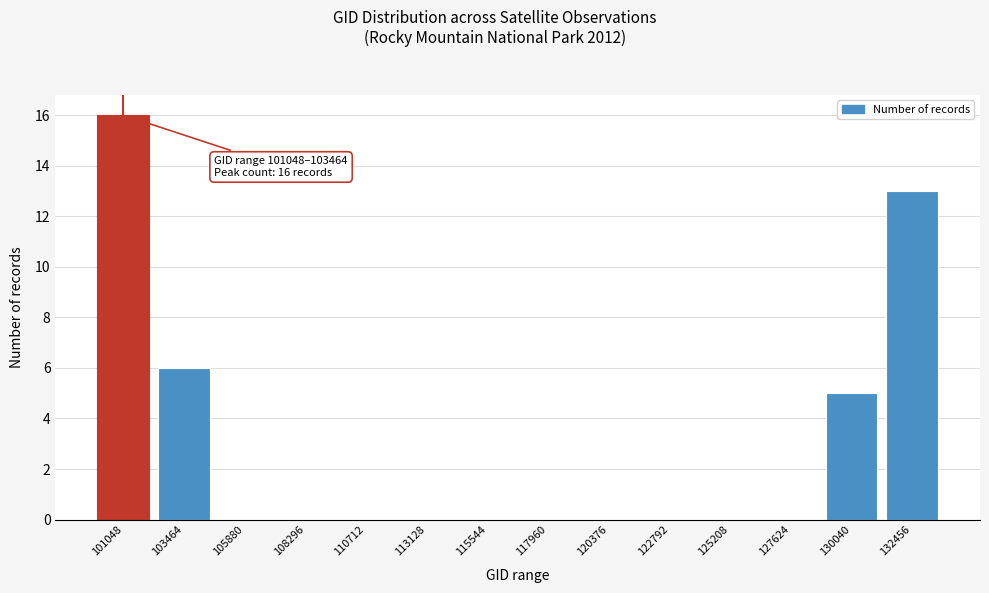

Reading left to right, transcribe all the data shown in this chart.

101048=16	103464=6	105880=0	108296=0	110712=0	113128=0	115544=0	117960=0	120376=0	122792=0	125208=0	127624=0	130040=5	132456=13